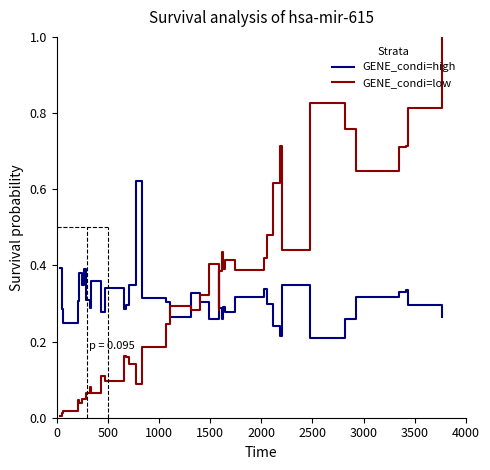

Rank the series by their maximum value, from highest to lowest.

GENE_condi=low, GENE_condi=high